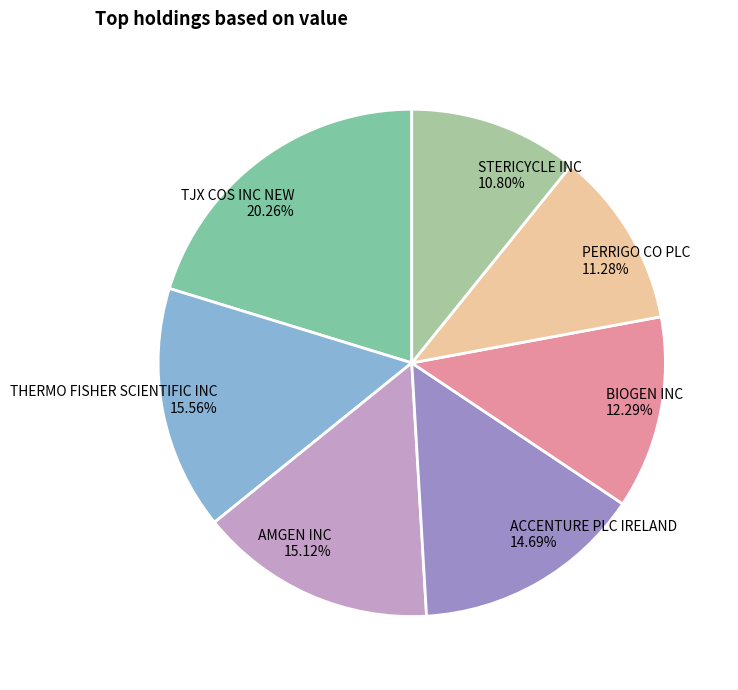

Does any single category account for the majority?

No